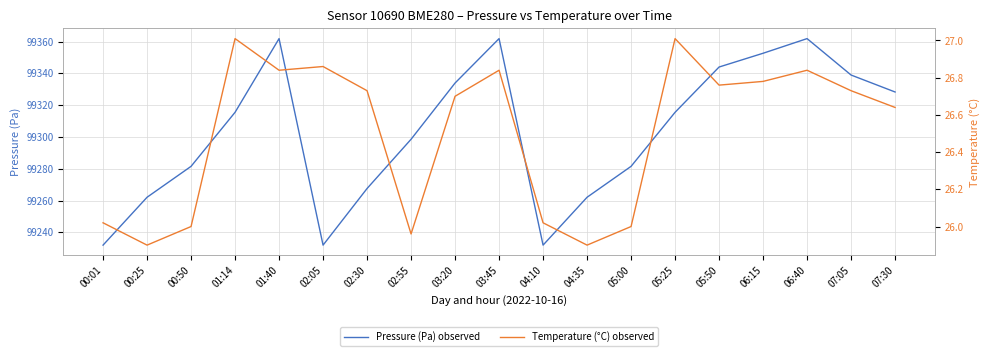

Rank the categories by Pressure (Pa) observed value from lowest to highest.

00:01, 02:05, 04:10, 00:25, 04:35, 02:30, 00:50, 05:00, 02:55, 01:14, 05:25, 07:30, 03:20, 07:05, 05:50, 06:15, 01:40, 03:45, 06:40